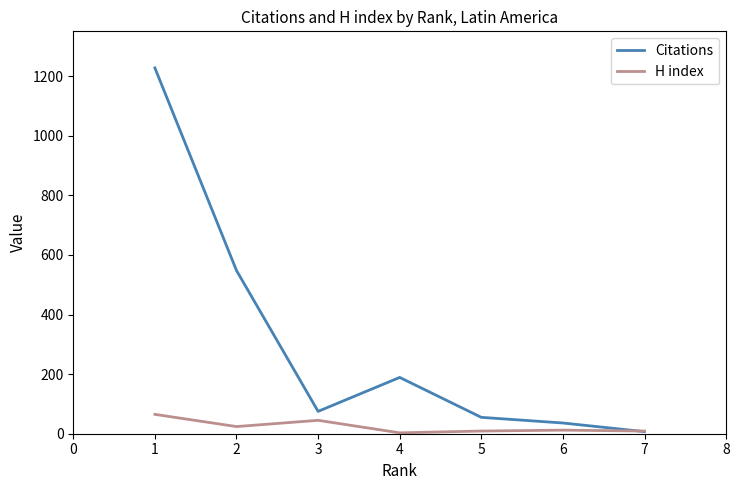

Is this an area chart (filled region under the line)?

No